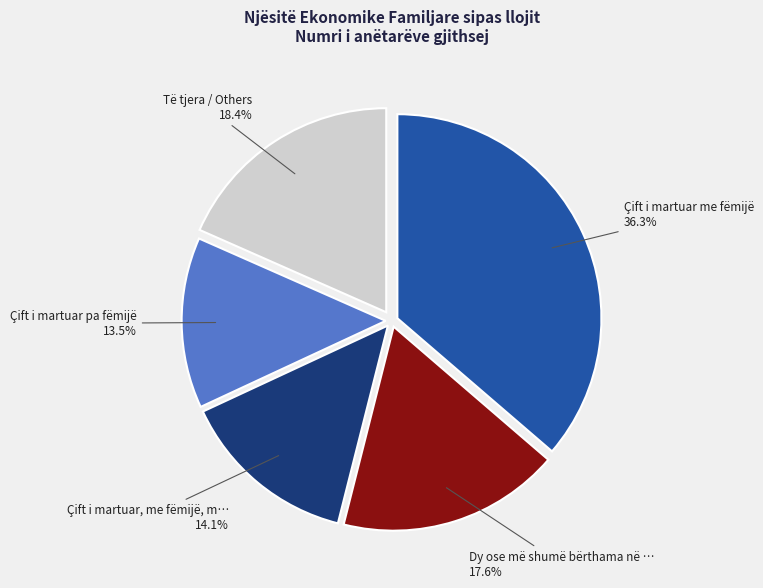

Is there any slice that represents more than half of the pie?

No